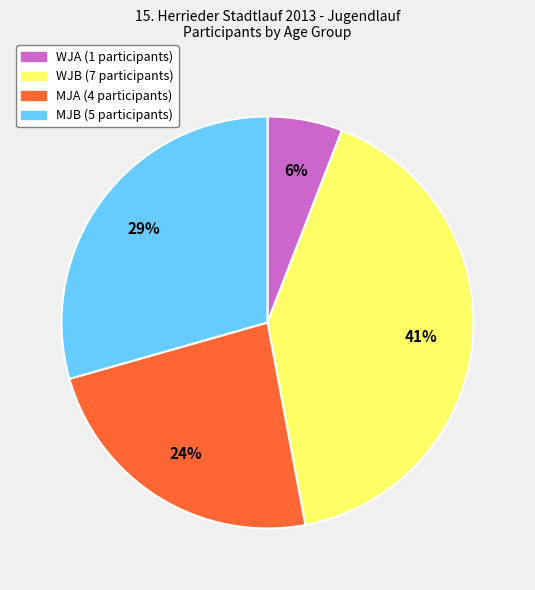

Rank the categories by value from highest to lowest.

WJB, MJB, MJA, WJA